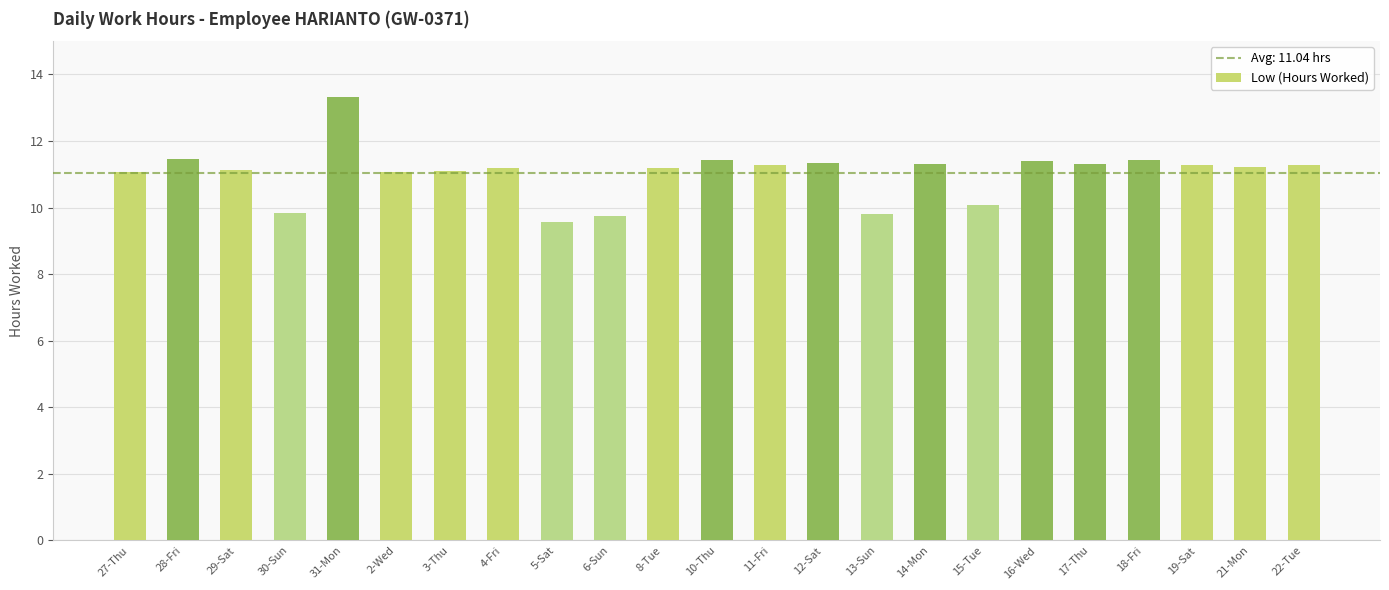

Is it true that the value at 12-Sat is 11.3?

True